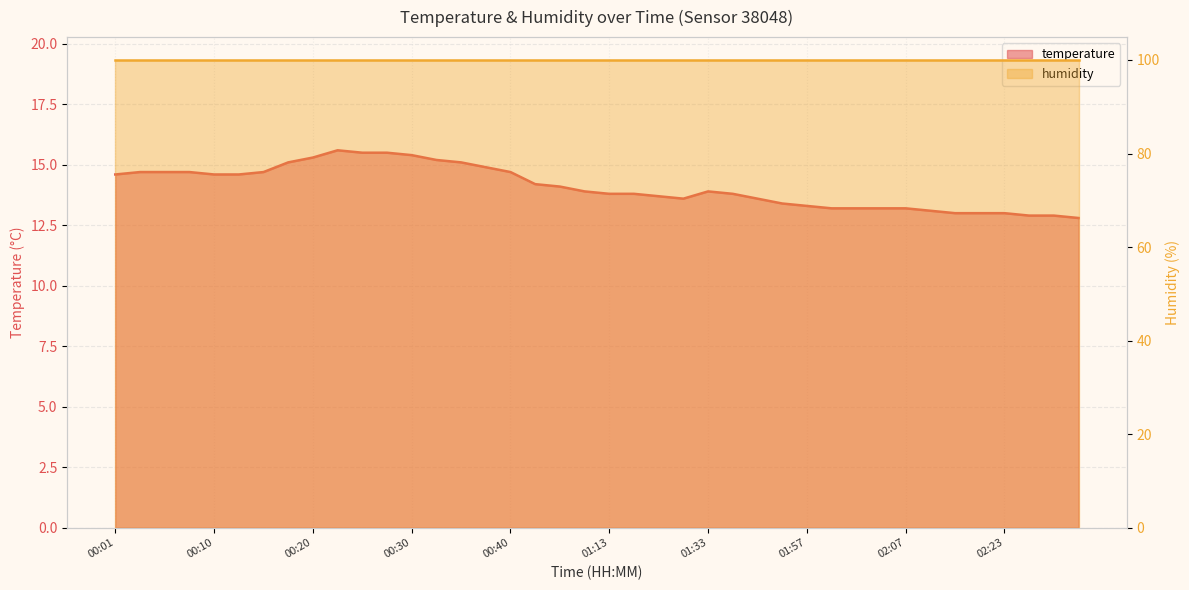

Which has a higher value, 02:25 or 00:10?

00:10